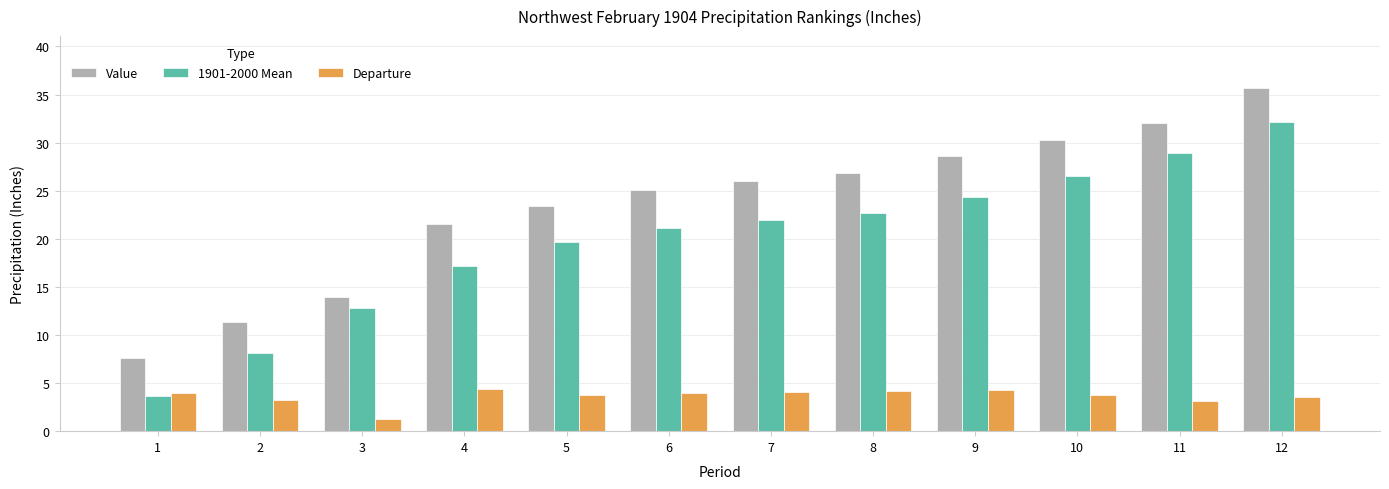

Is it true that Departure equals 4.0 at 1?

True